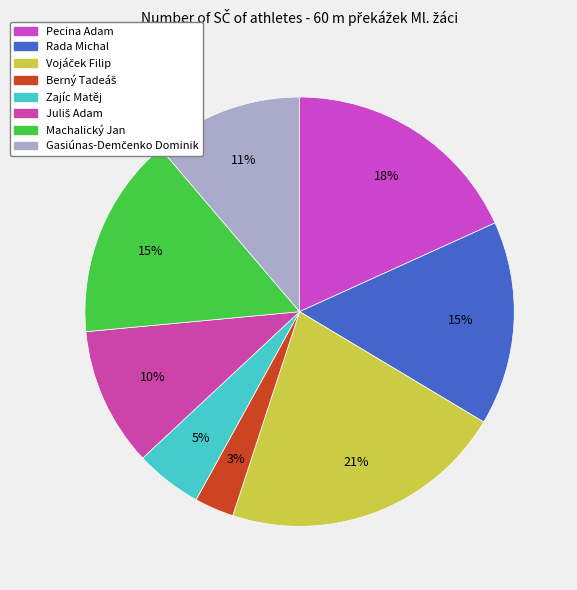

The Pecina Adam slice represents 18% of the pie. True or false?

True